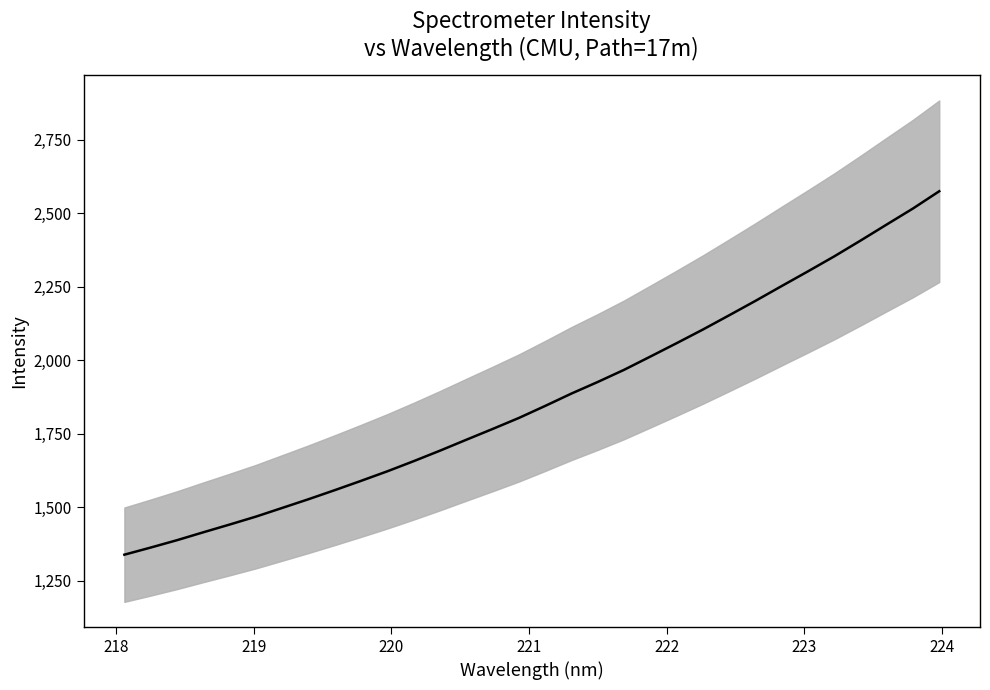

What is the difference between the maximum and minimum values?

1236.9